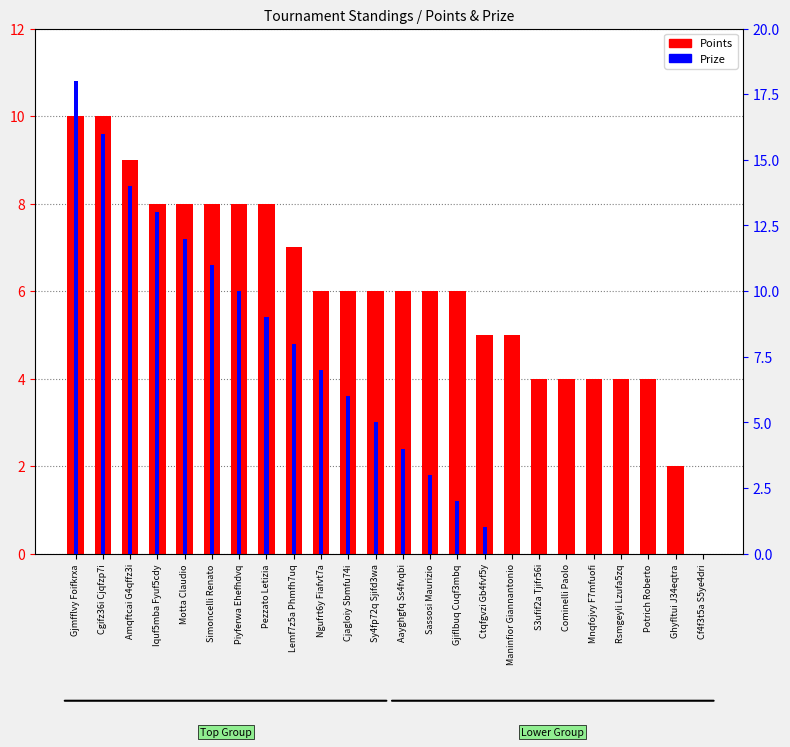

The Prize series shows 3 at Sassosi Maurizio. True or false?

True